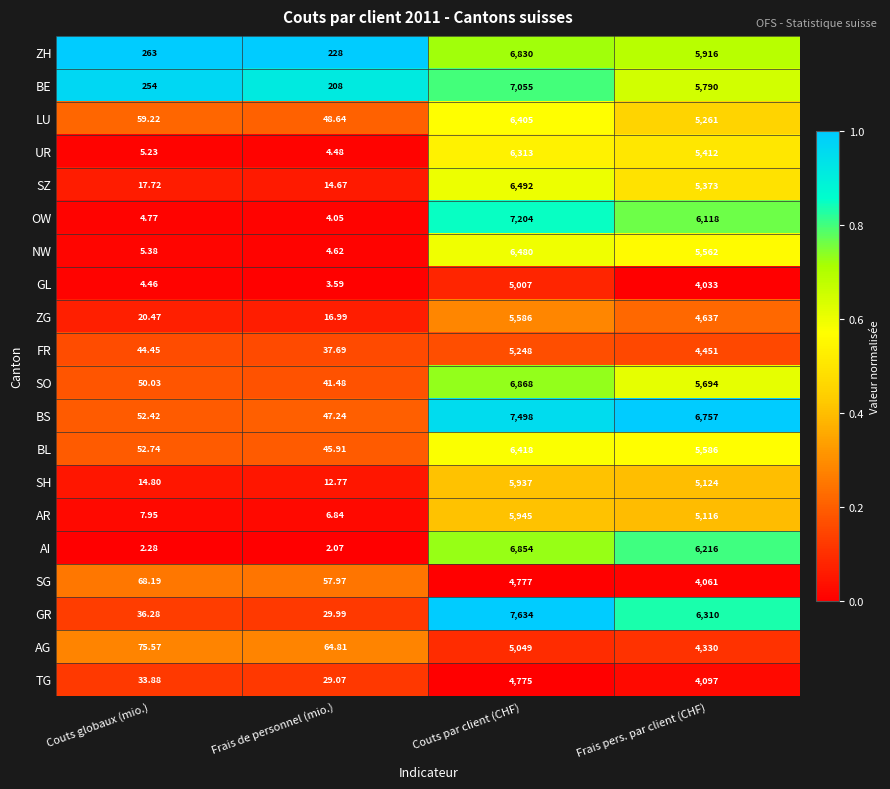

At which category is the sum across all series the highest?

Couts par client (CHF)